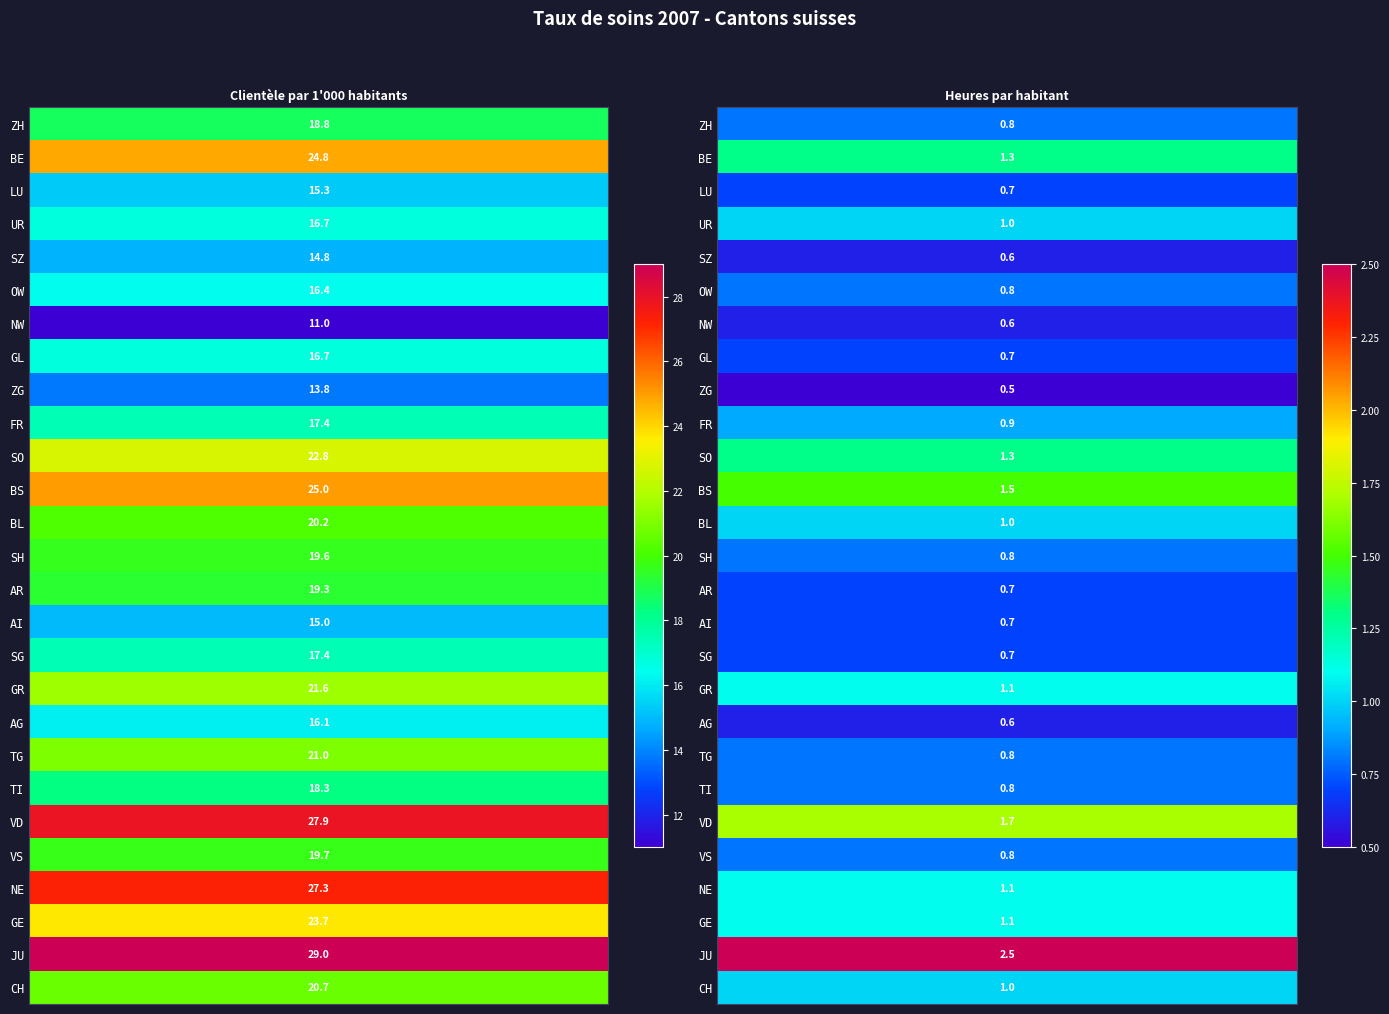

The NE series shows 27.3 at 0. True or false?

True